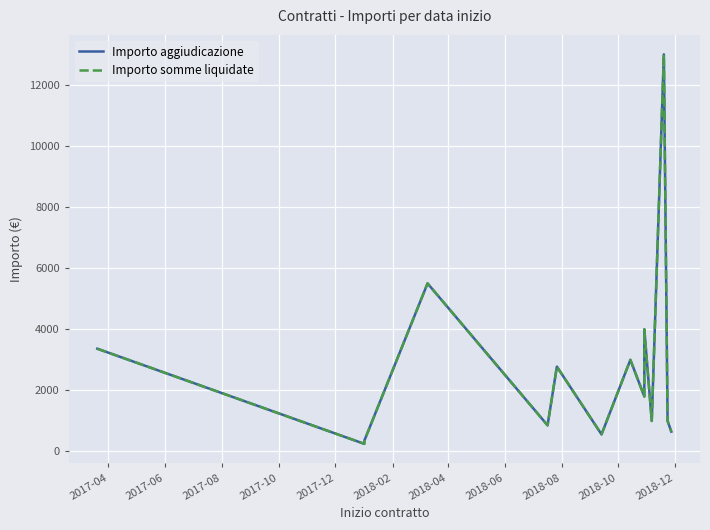

How many series are shown in this chart?

2